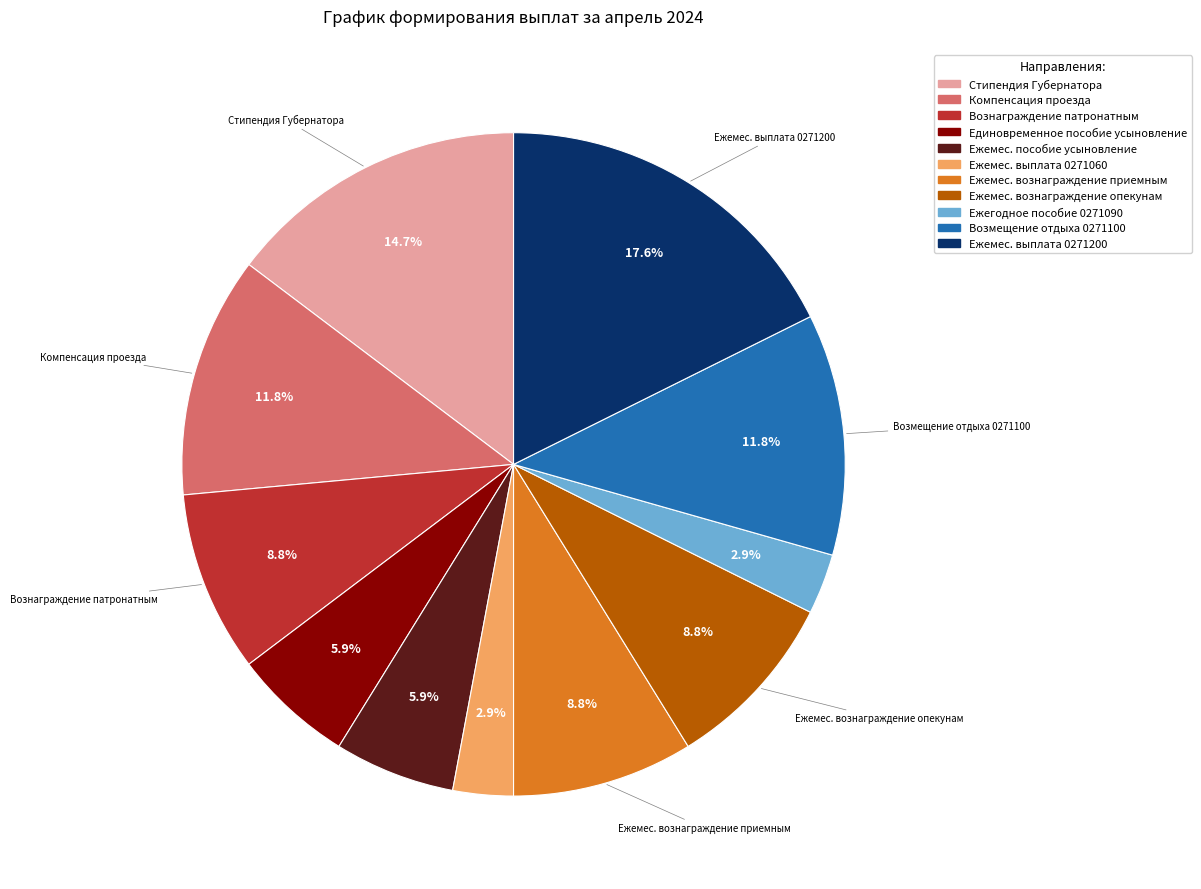

Count the number of slices in the pie.

11